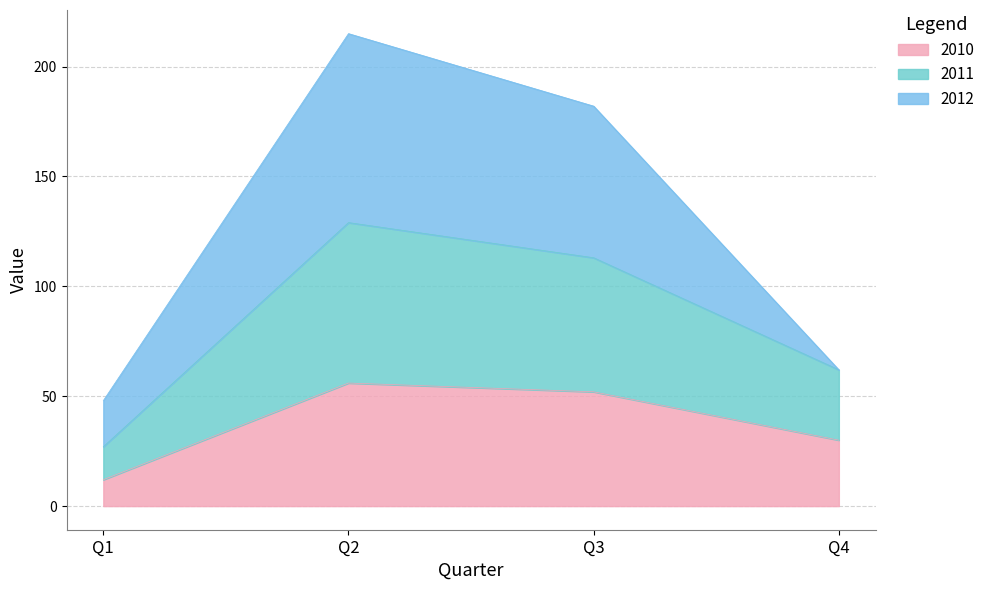

What is the maximum value for 2010?

56